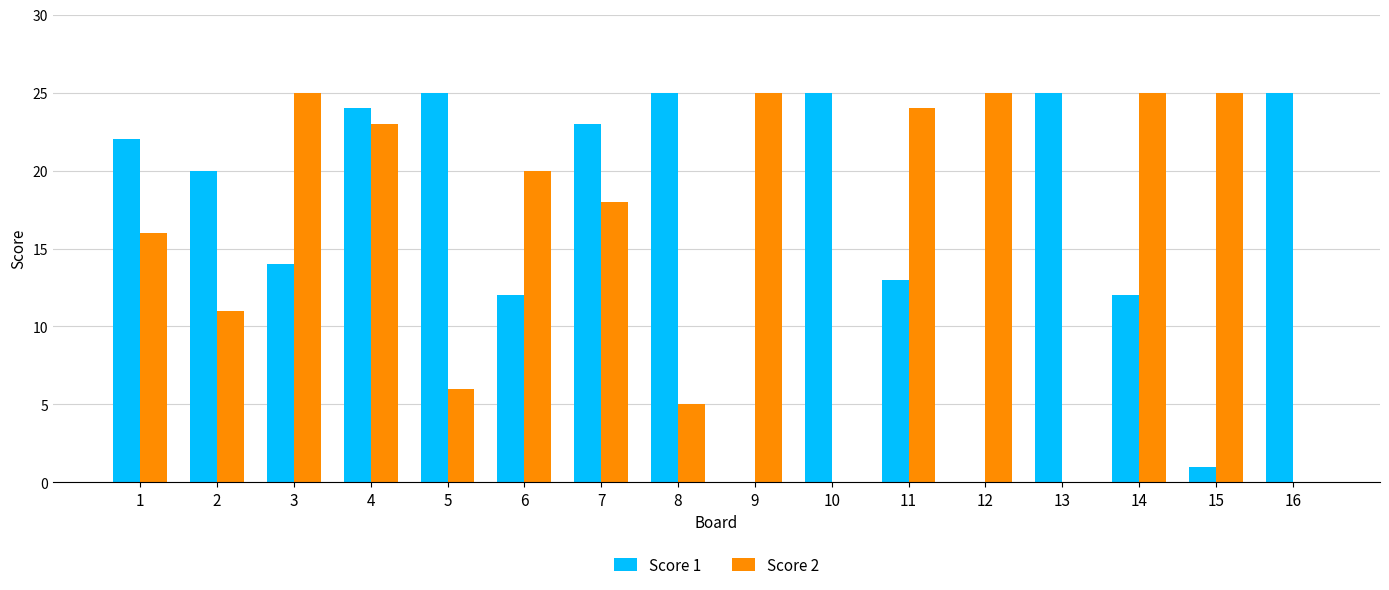

What is the greatest value displayed?

25